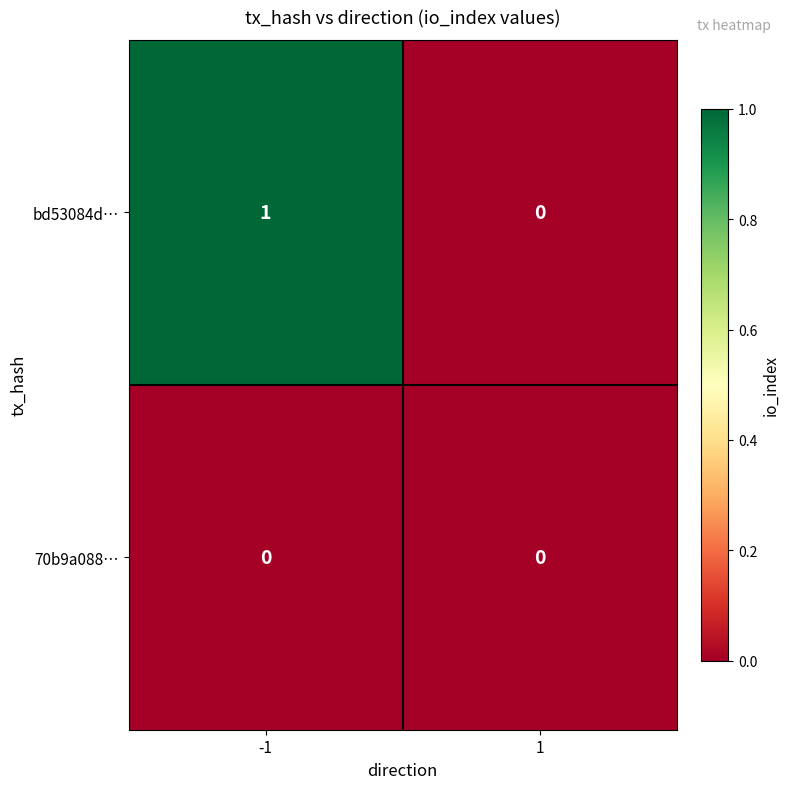

The value of bd53084d… at 1 is 0. True or false?

True